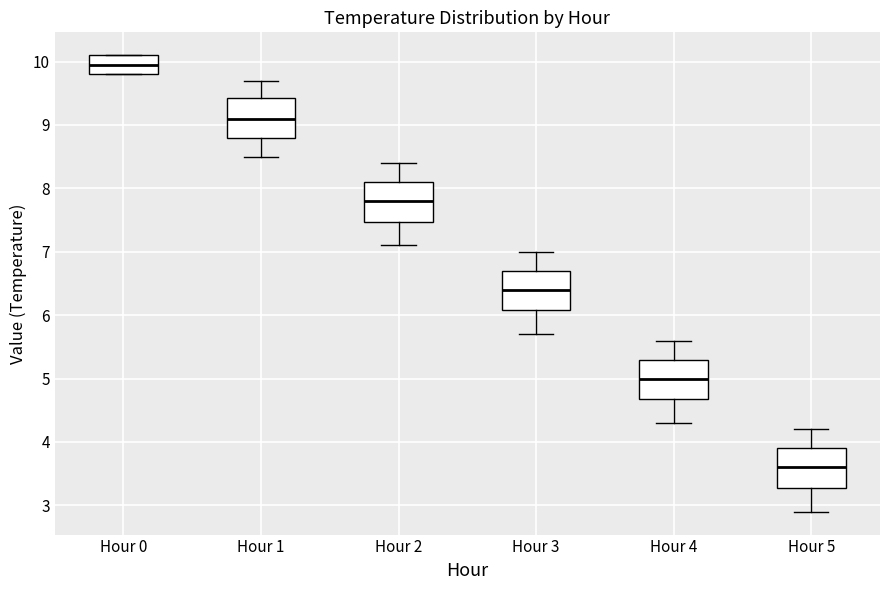

Where does the lower whisker of the box for Hour 2 end on the y-axis? The values are not printed on the chart, so give them approximately, as read against the axis.

7.1